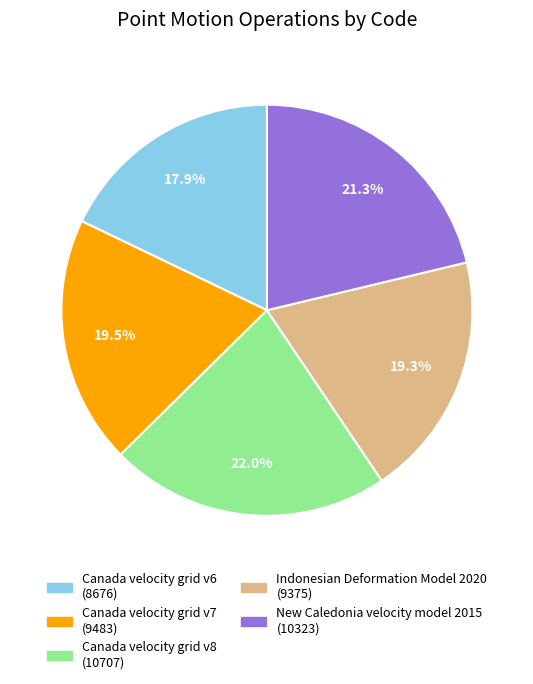

Which slice is the largest?

Canada velocity grid v8